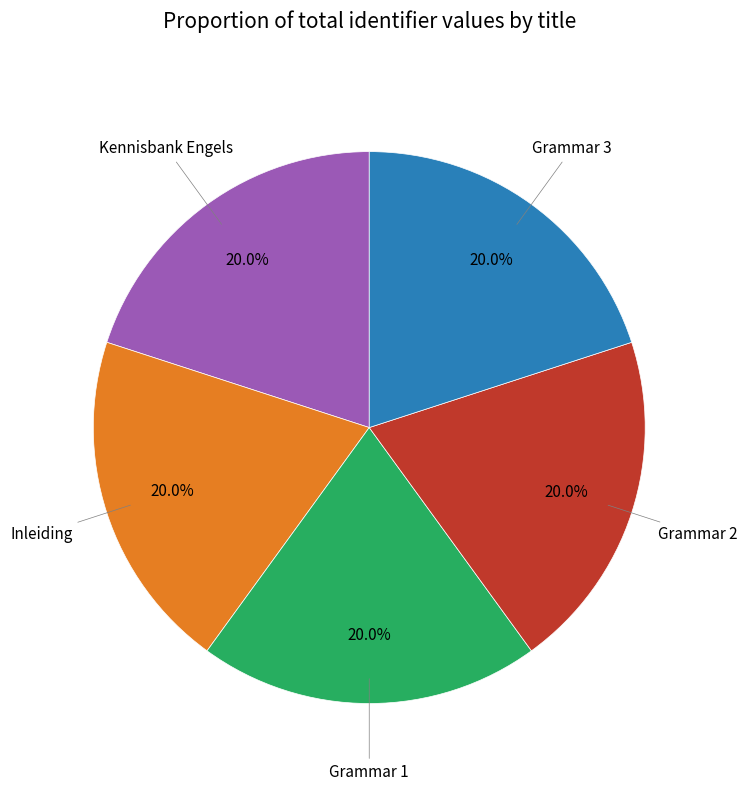

Does any single category account for the majority?

No